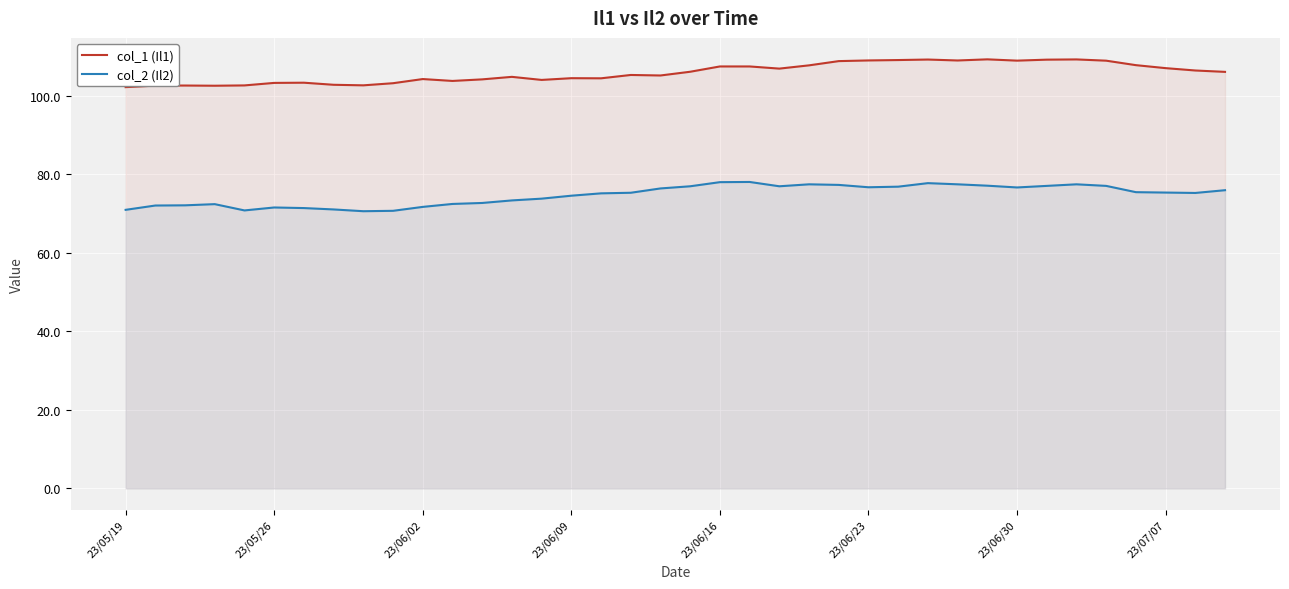

Is it true that col_2 (Il2) equals 100.4 at 17?

False